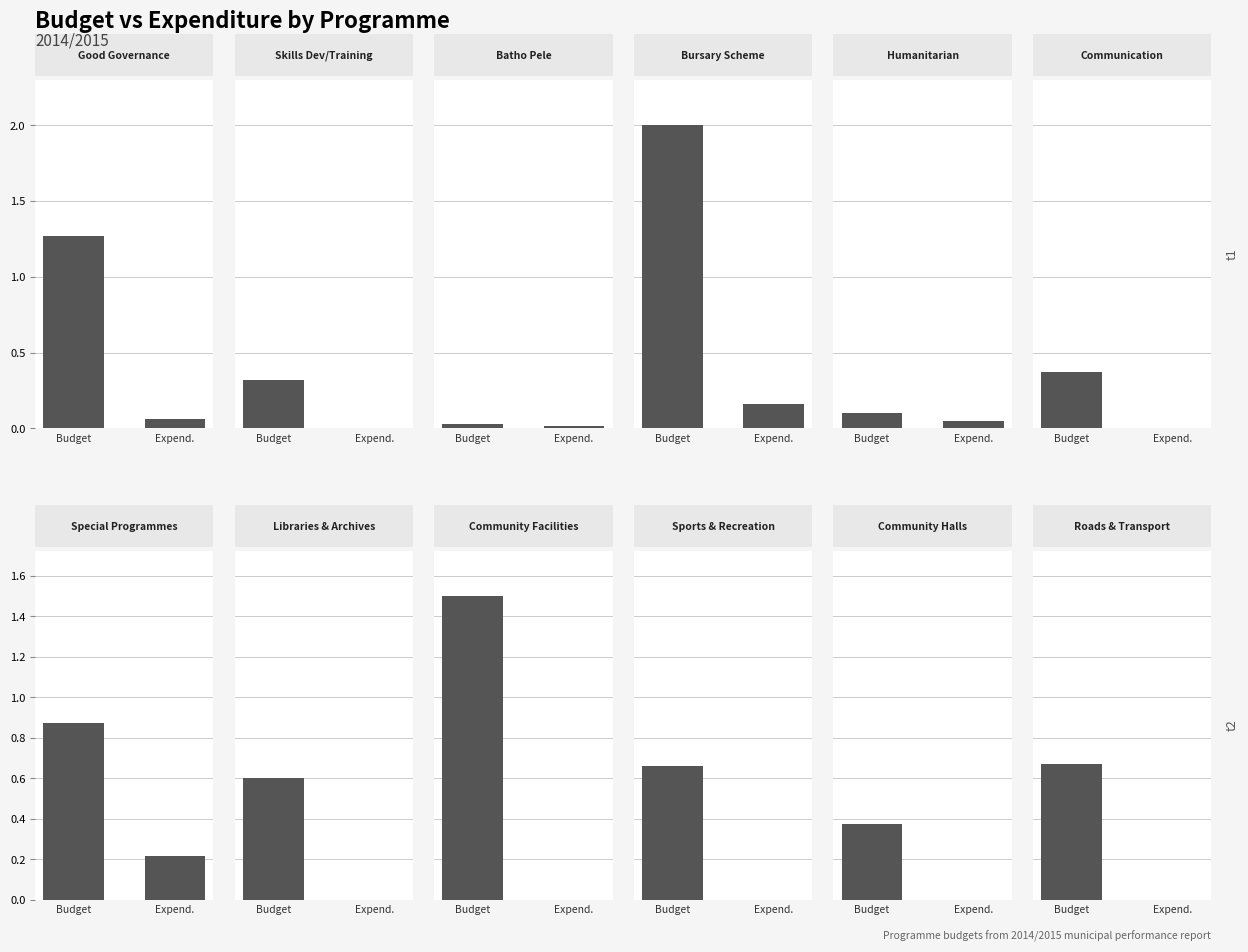

How many groups of bars are there?

12